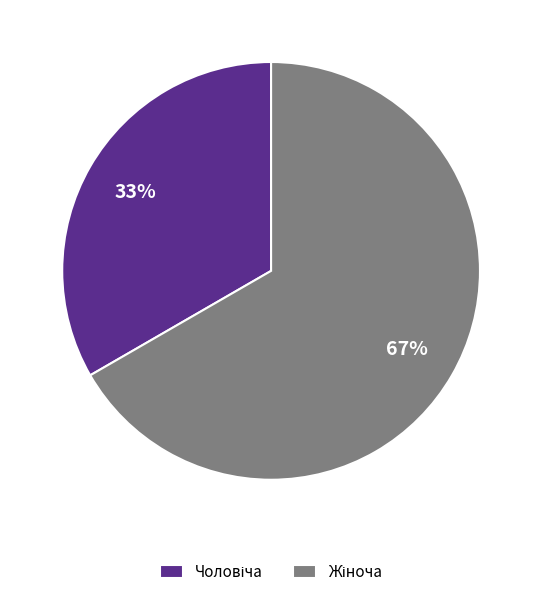

To the nearest percent, what is the average slice percentage?

50%